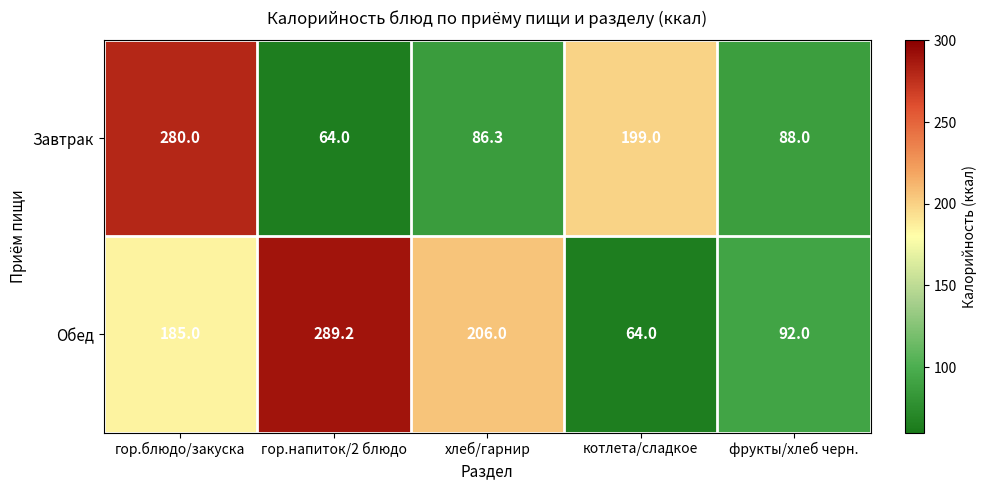

Reading right to left, extract all data points from this chart.

Завтрак: фрукты/хлеб черн.=88.0	котлета/сладкое=199.0	хлеб/гарнир=86.3	гор.напиток/2 блюдо=64.0	гор.блюдо/закуска=280.0
Обед: фрукты/хлеб черн.=92.0	котлета/сладкое=64.0	хлеб/гарнир=206.0	гор.напиток/2 блюдо=289.2	гор.блюдо/закуска=185.0